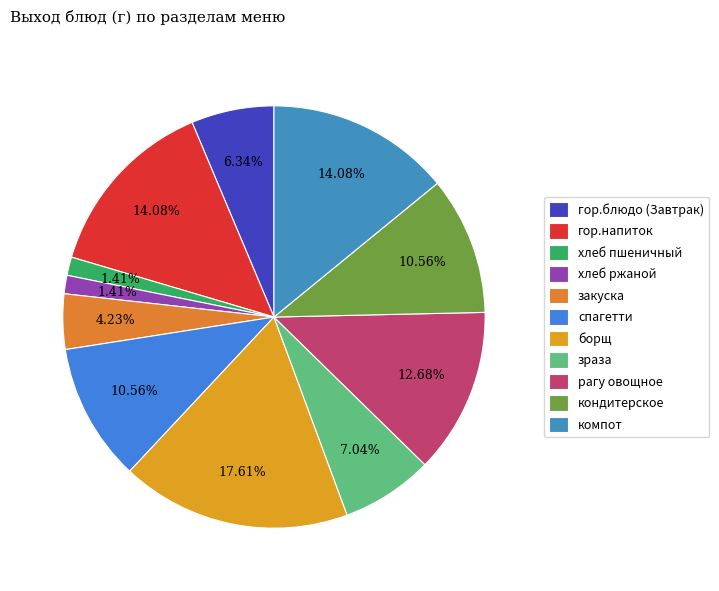

Count the number of slices in the pie.

11